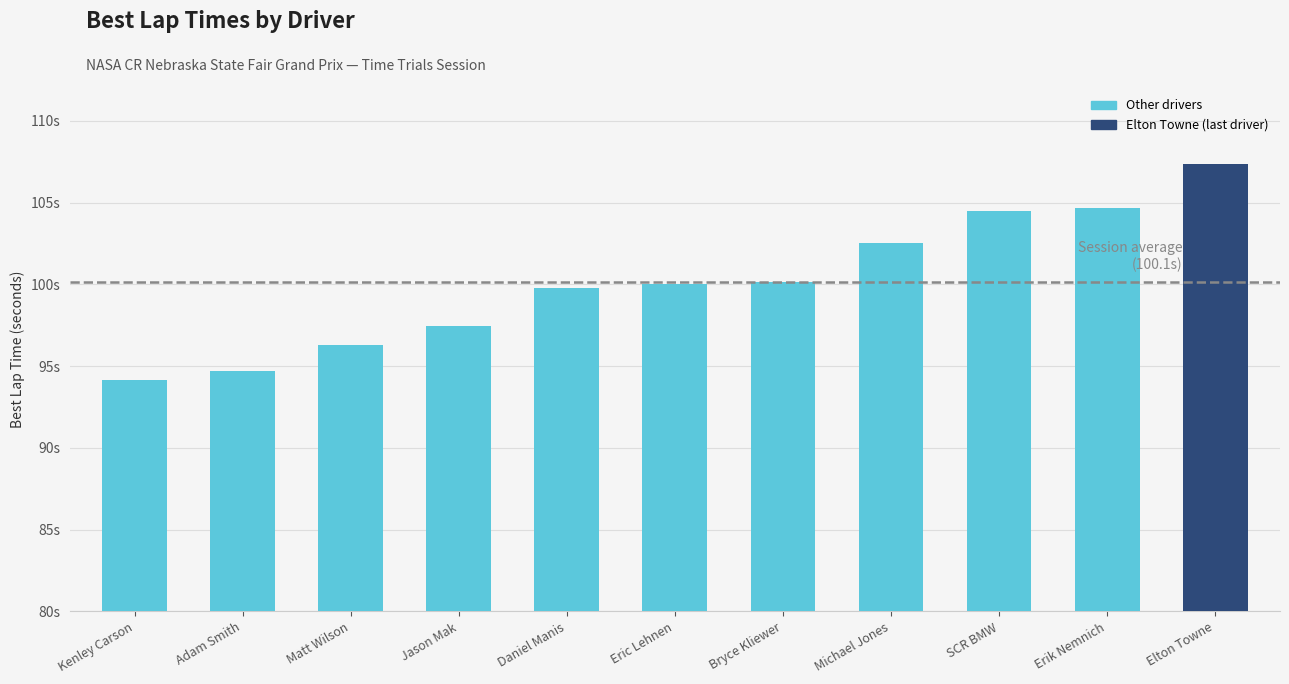

Are the bars horizontal?

No